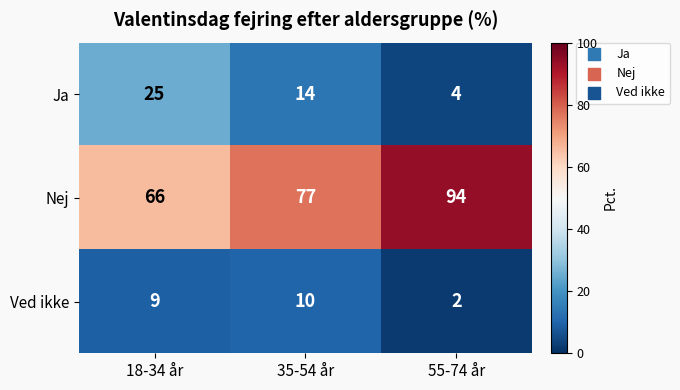

At which label does Ja first exceed 14?

18-34 år